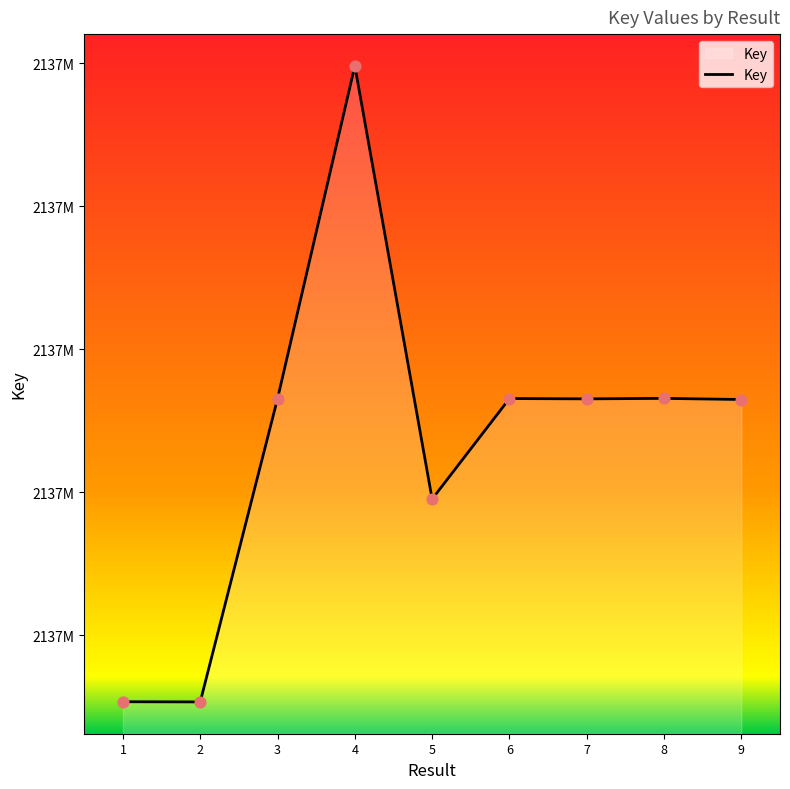

Is this an area chart (filled region under the line)?

Yes